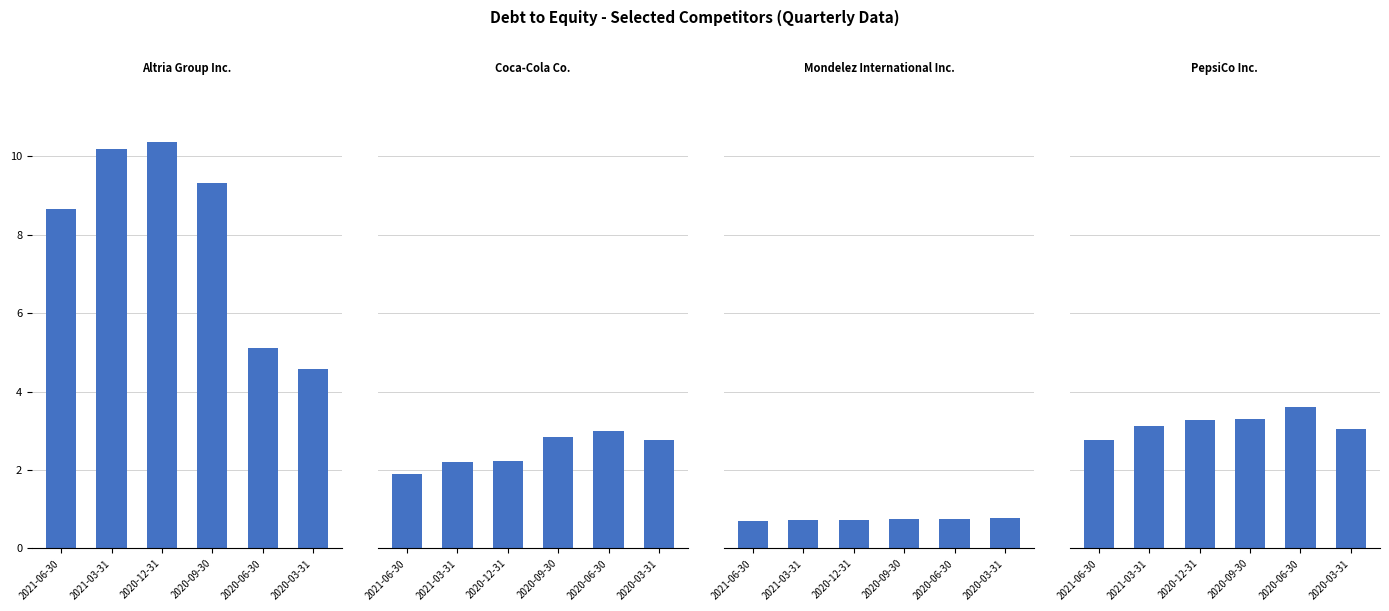

What is the maximum value for Mondelez International Inc.?

0.8